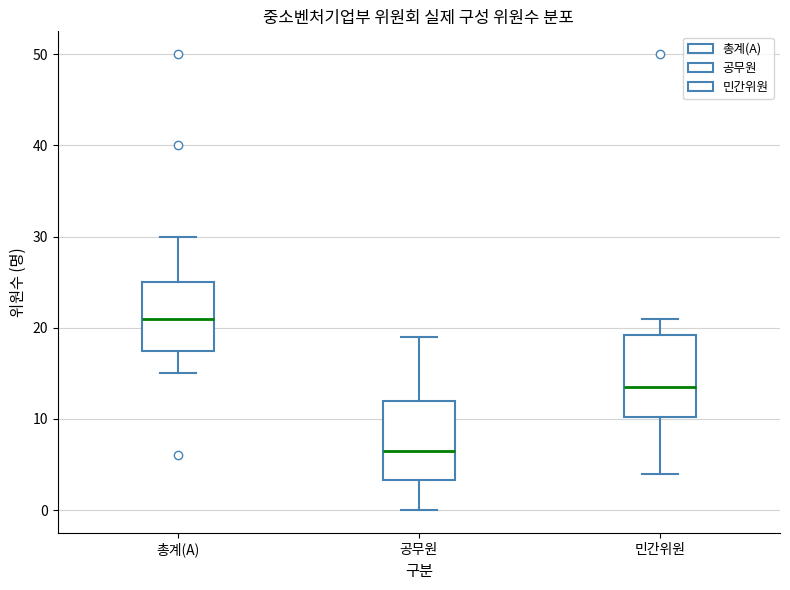

Reading left to right, transcribe this box plot: for each box, give where its median line is, the range the box spans, and where its two whiskers end, as read against the y-axis. The values are not printed on the chart, so give them approximately, as read against the axis.

총계(A): median 21, box 18 to 25, whiskers 15 to 30
공무원: median 7, box 3 to 12, whiskers 0 to 19
민간위원: median 14, box 10 to 19, whiskers 4 to 21